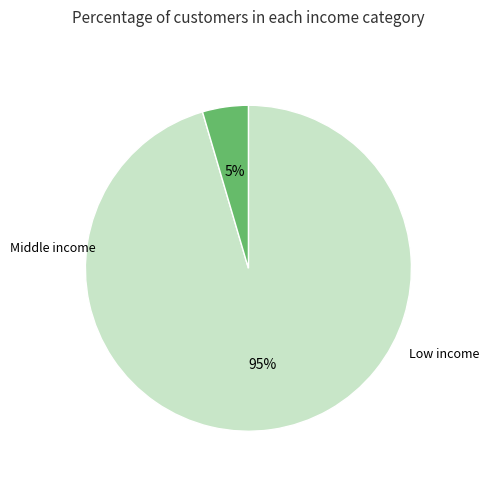

To the nearest percent, what is the average slice percentage?

50%